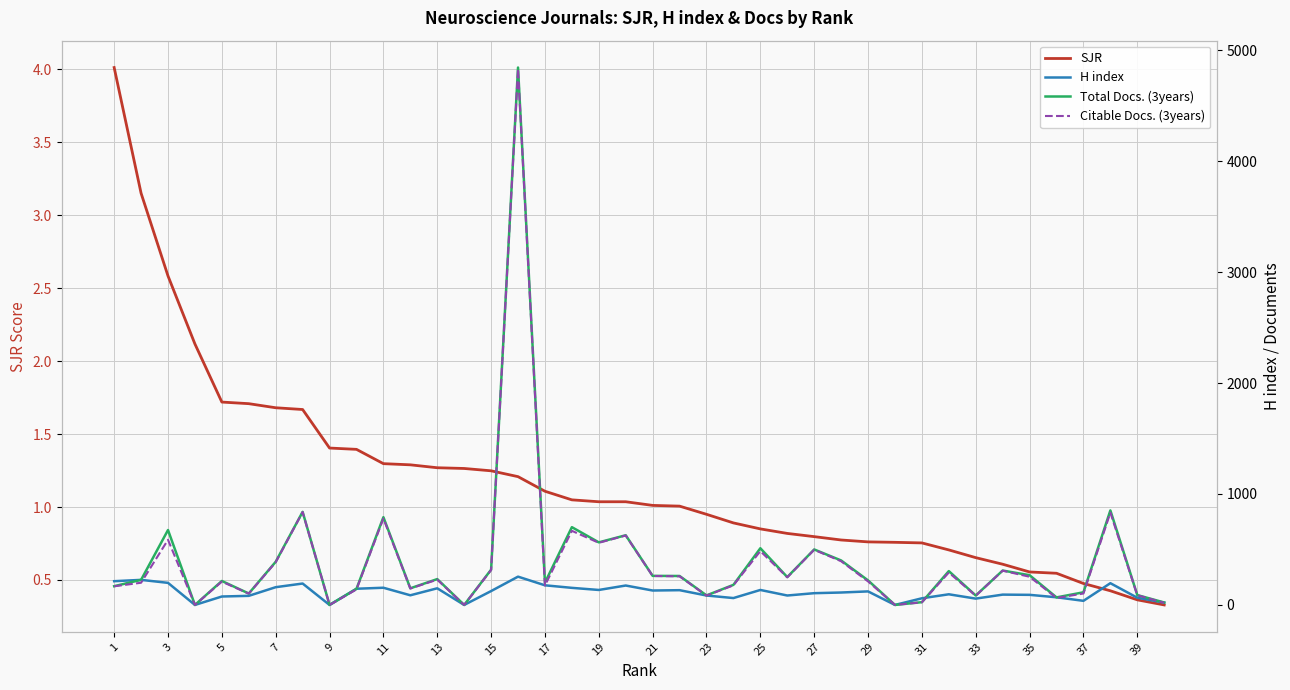

Reading left to right, list all the values displayed in this chart.

SJR: 4.0	3.1	2.6	2.1	1.7	1.7	1.7	1.7	1.4	1.4	1.3	1.3	1.3	1.3	1.2	1.2	1.1	1.0	1.0	1.0	1.0	1.0	0.9	0.9	0.8	0.8	0.8	0.8	0.8	0.8	0.8	0.7	0.7	0.6	0.6	0.5	0.5	0.4	0.4	0.3
H index: 214.0	226.0	199.0	0.0	76.0	82.0	160.0	193.0	0.0	146.0	155.0	87.0	150.0	0.0	125.0	255.0	177.0	154.0	135.0	175.0	130.0	133.0	85.0	62.0	135.0	85.0	106.0	112.0	122.0	0.0	60.0	96.0	57.0	93.0	91.0	69.0	37.0	196.0	65.0	21.0
Total Docs. (3years): 169.0	226.0	675.0	0.0	216.0	103.0	389.0	839.0	0.0	145.0	791.0	150.0	233.0	0.0	318.0	4843.0	201.0	701.0	564.0	628.0	262.0	261.0	86.0	181.0	511.0	251.0	500.0	401.0	221.0	0.0	25.0	305.0	85.0	310.0	268.0	68.0	114.0	852.0	89.0	22.0
Citable Docs. (3years): 168.0	200.0	587.0	0.0	210.0	102.0	385.0	837.0	0.0	140.0	779.0	148.0	228.0	0.0	314.0	4831.0	175.0	668.0	560.0	626.0	261.0	258.0	84.0	177.0	485.0	249.0	497.0	394.0	212.0	0.0	24.0	292.0	83.0	309.0	254.0	63.0	103.0	832.0	88.0	19.0